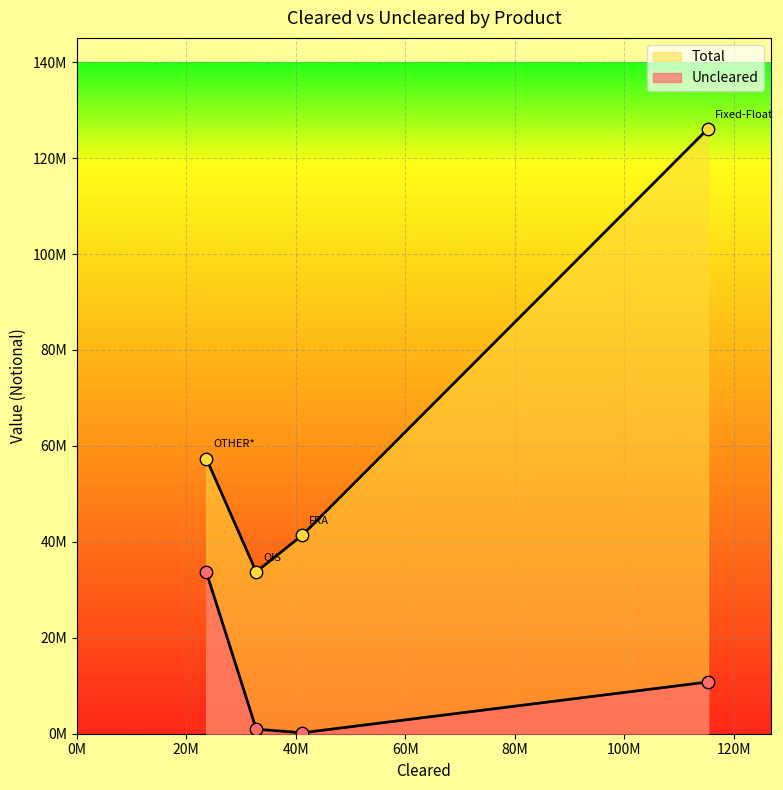

What are all the series names shown in the legend?

Uncleared, Total